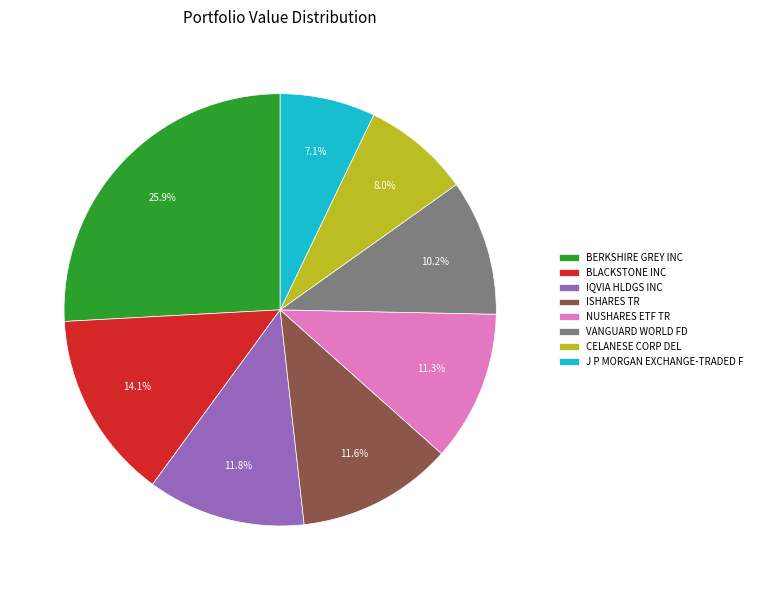

To the nearest percent, what is the difference between the largest and smallest slice percentages?

19%